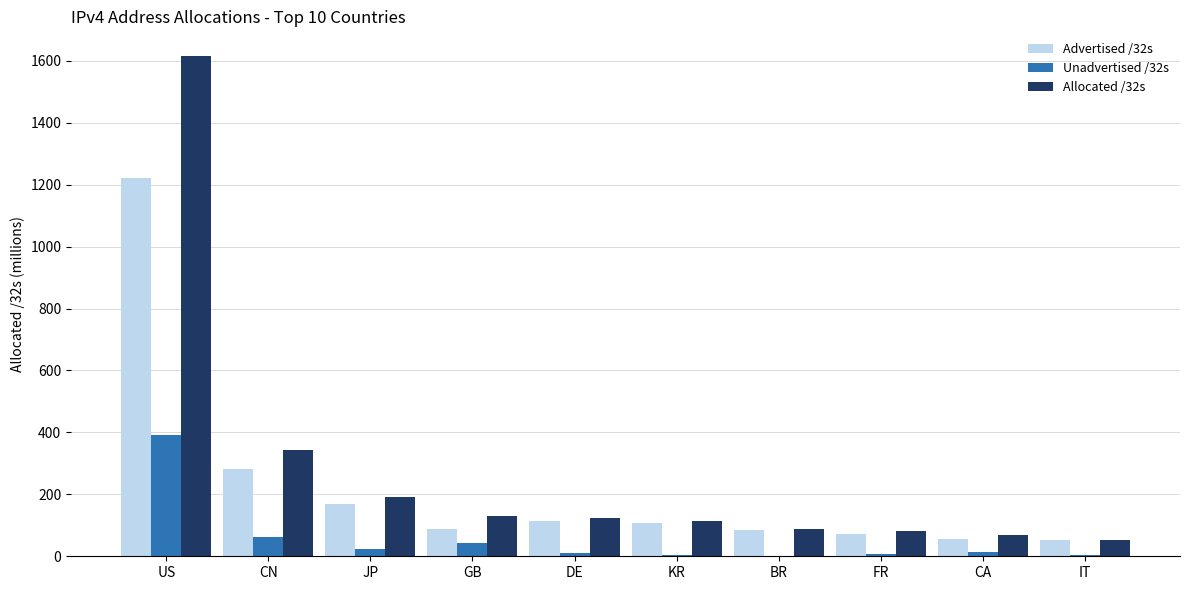

What is the difference between the Unadvertised /32s values at KR and GB?

36.4